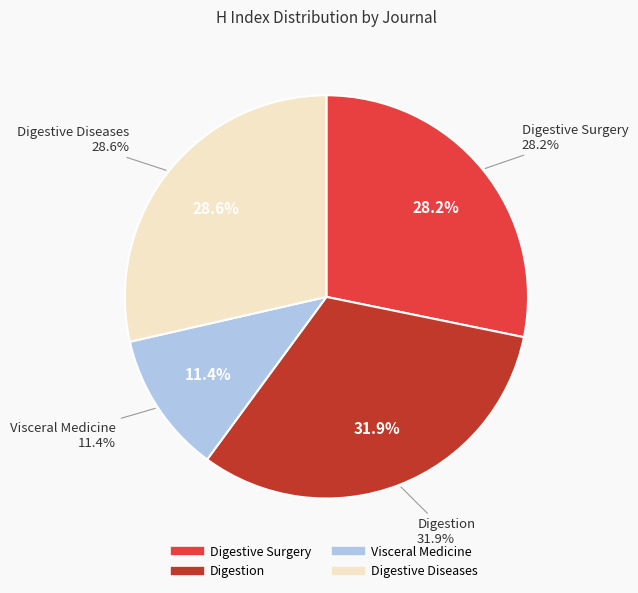

To the nearest percent, what portion does Digestive Diseases represent?

29%